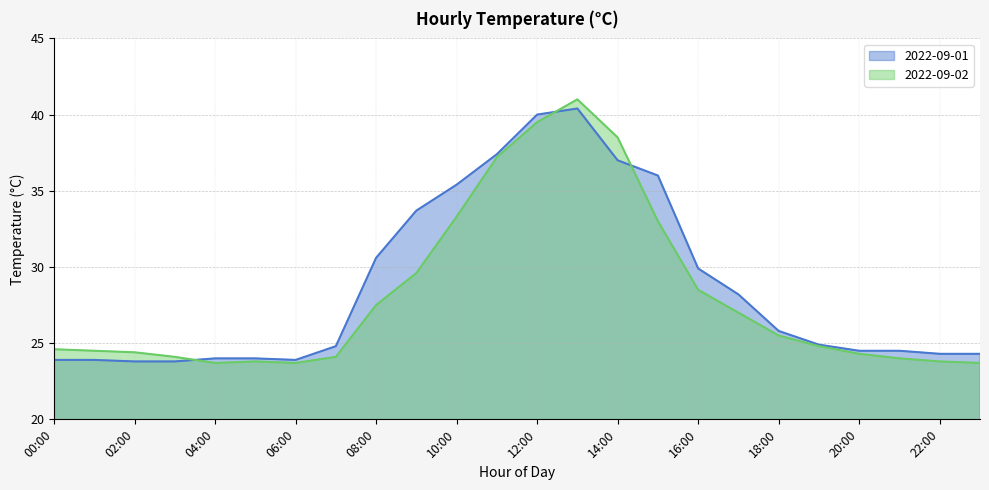

Which series has the widest spread of values?

2022-09-02 line